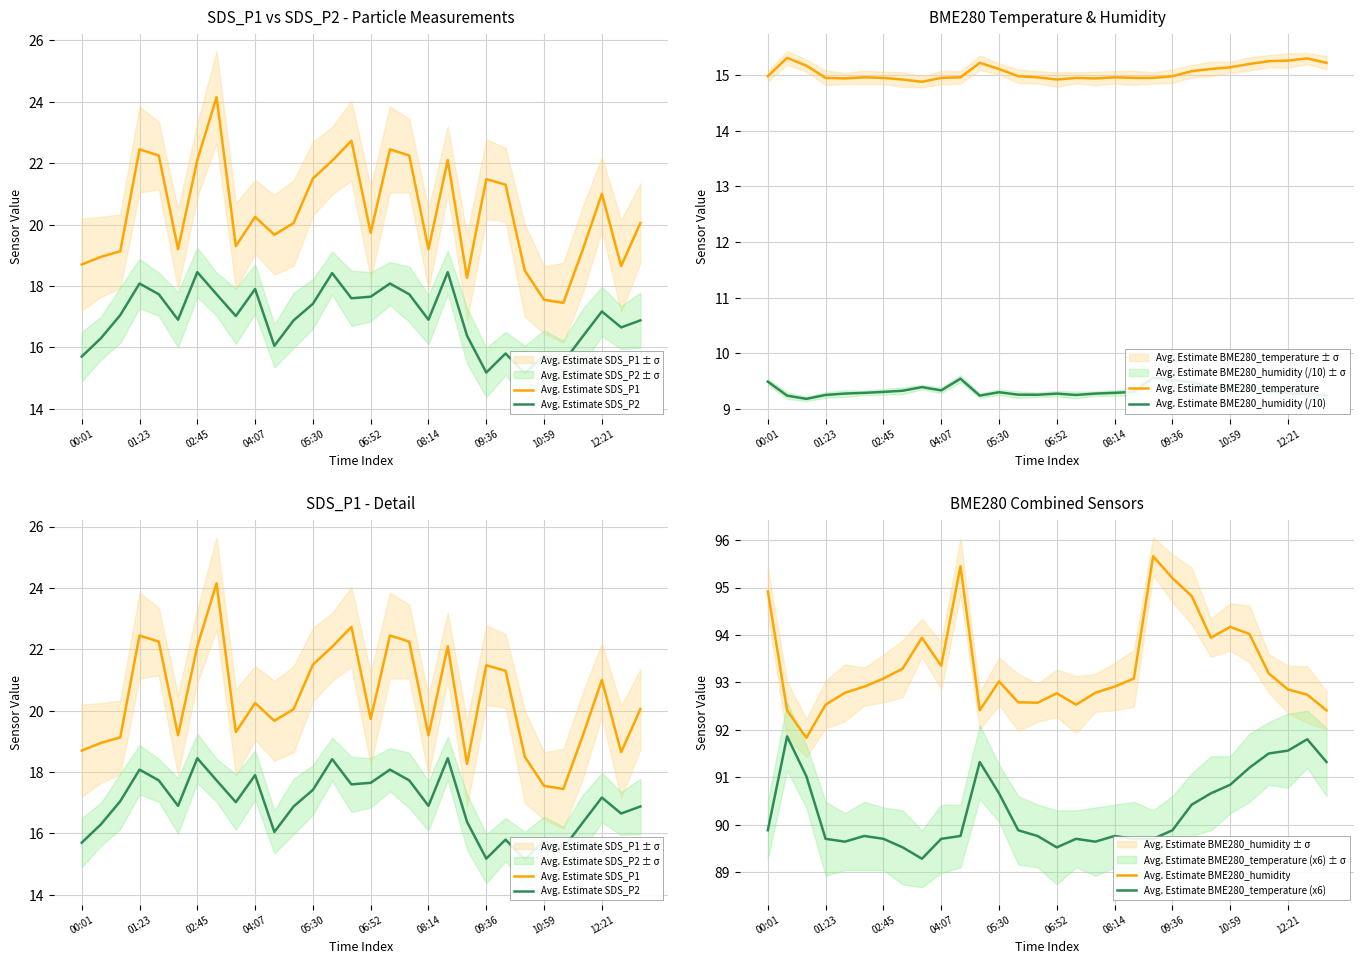

True or false: Avg. Estimate BME280_humidity and Avg. Estimate BME280_temperature (x6) intersect in this chart.

False